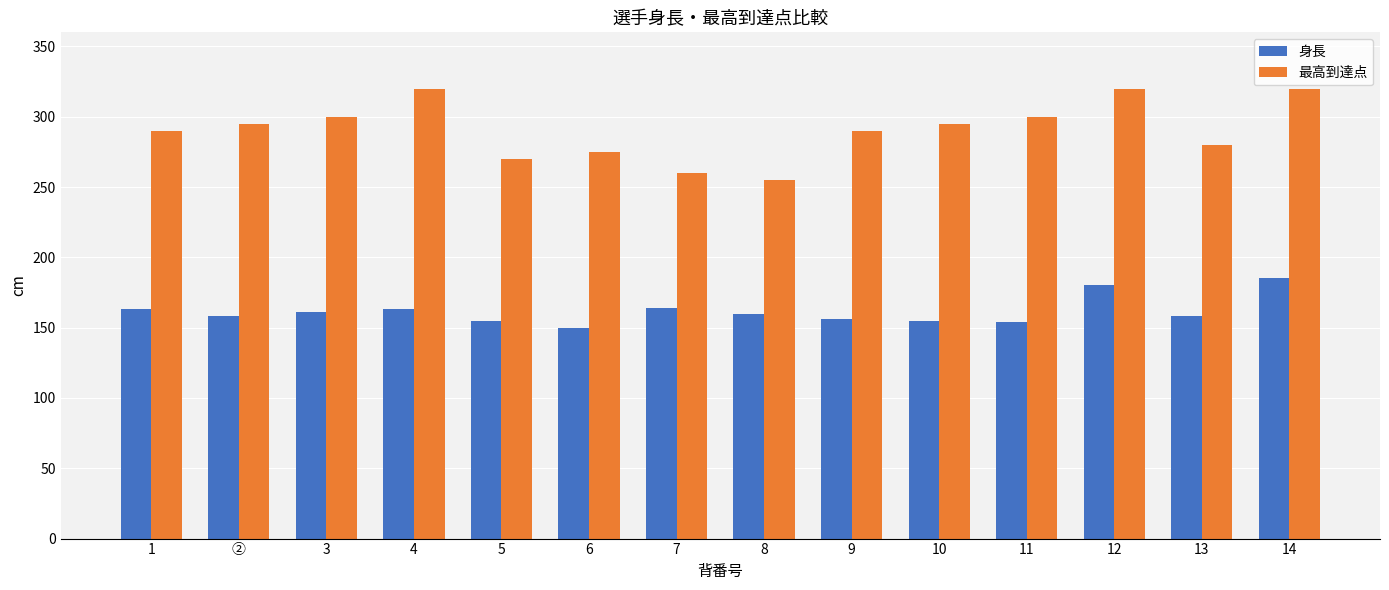

What is the minimum value for 身長?

150